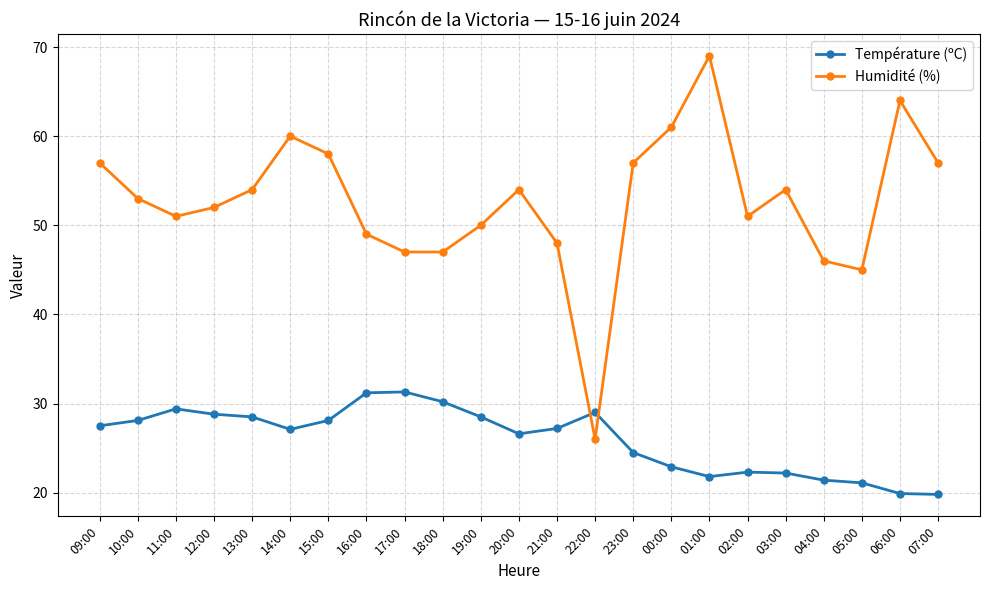

What is the value of the Température (ºC) point at the 18th from the left?

22.3